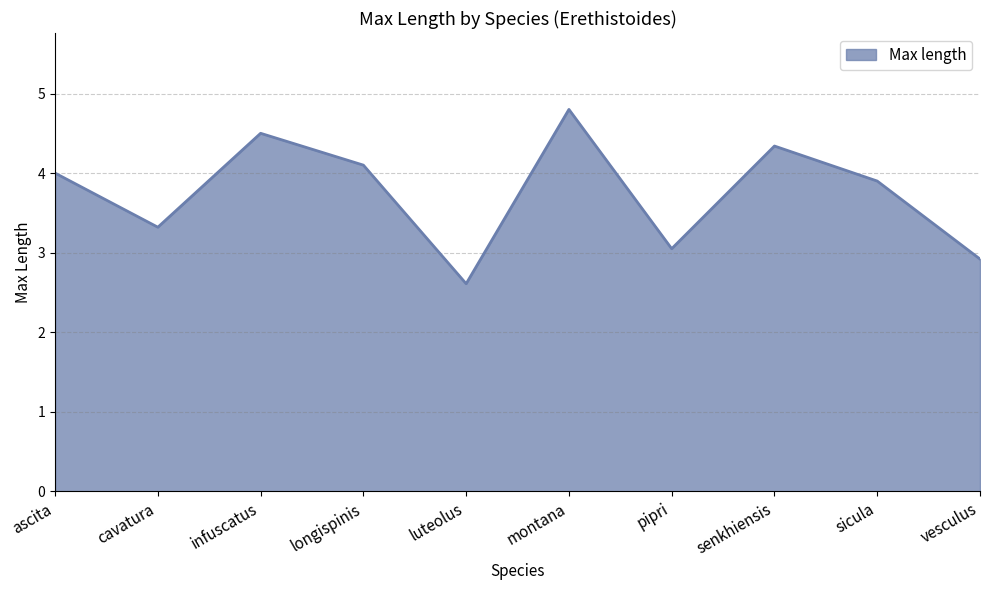

Approximately how many times larger is the value at cavatura compared to vesculus?

1.1